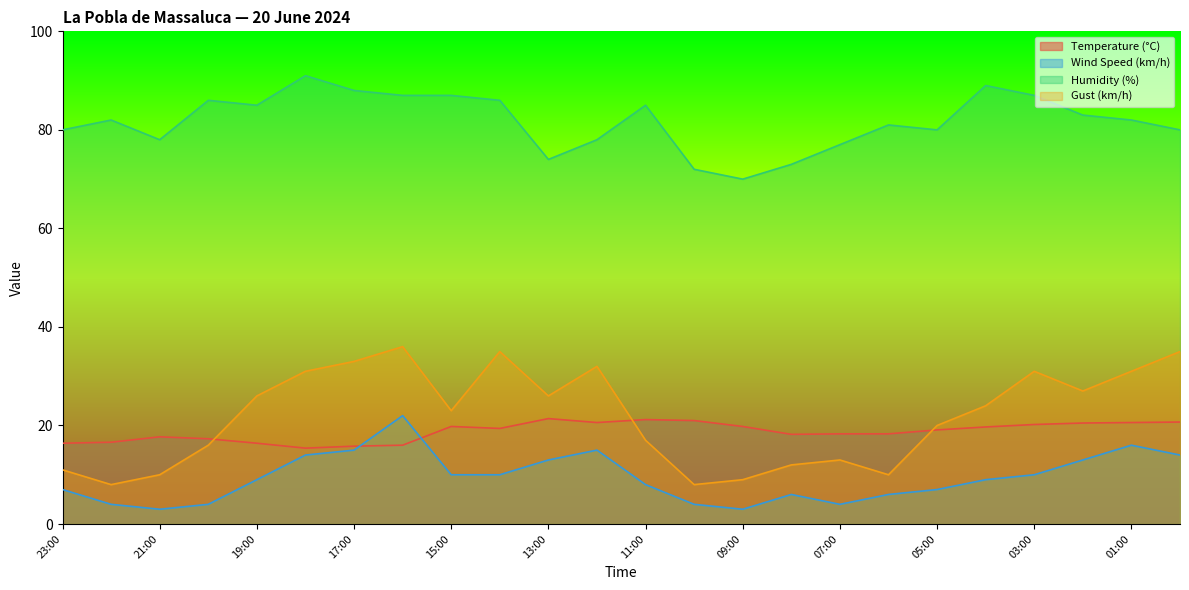

What are all the series names shown in the legend?

Temperature (°C), Wind Speed (km/h), Humidity (%), Gust (km/h)